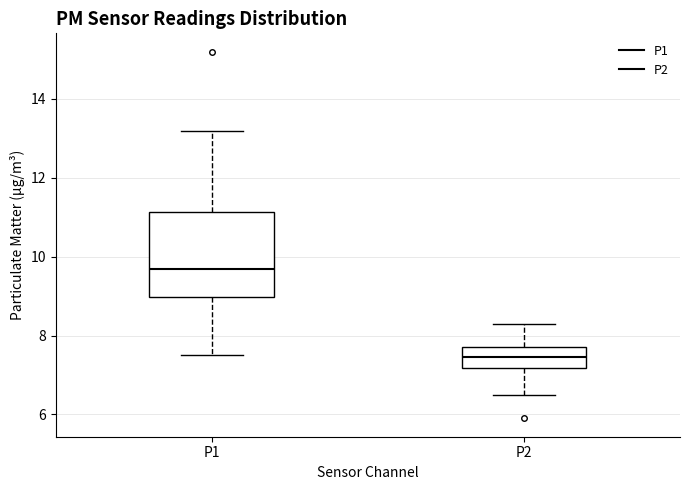

Comparing the boxes themselves (not the whiskers), which one is the tallest?

P1